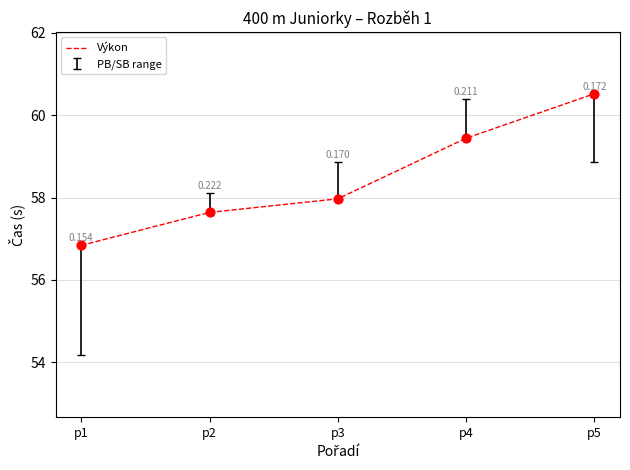

What is the change in value from p3 to p4?

+1.5